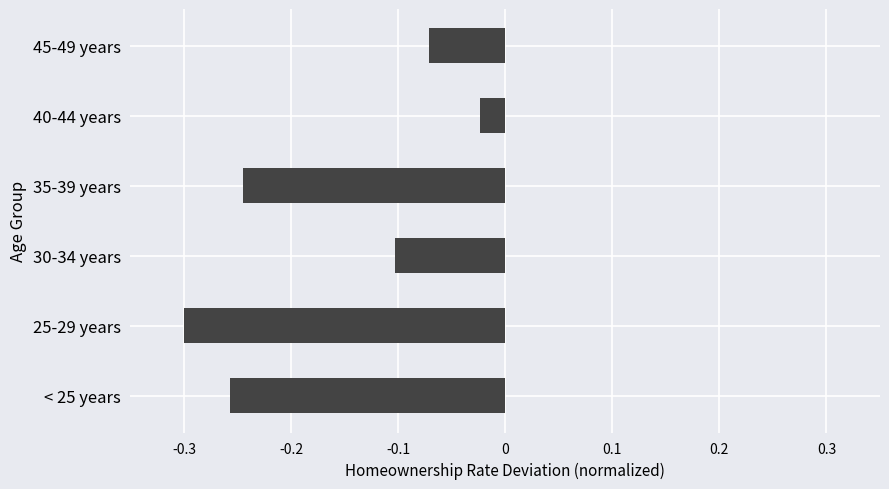

What is the difference between the maximum and minimum values?

0.3